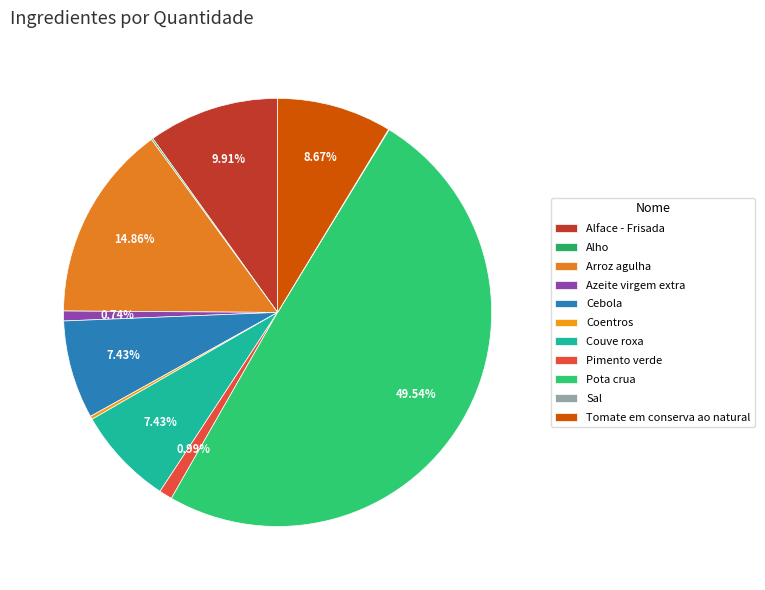

How many slices are in this pie chart?

11